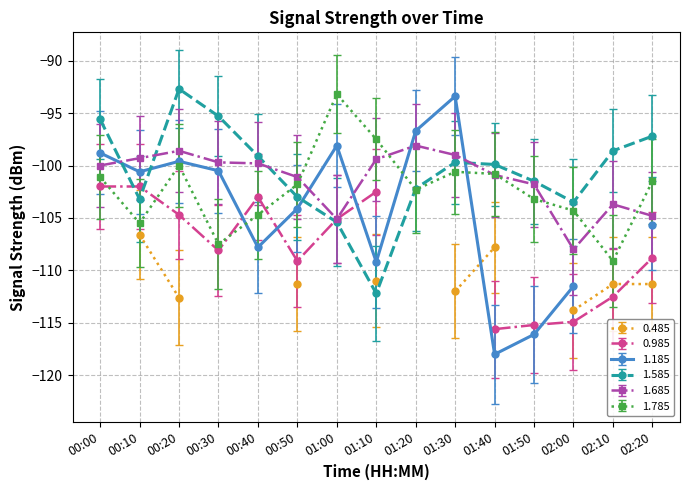

What is the value of the 1.685 point at the 6th from the left?

-101.1